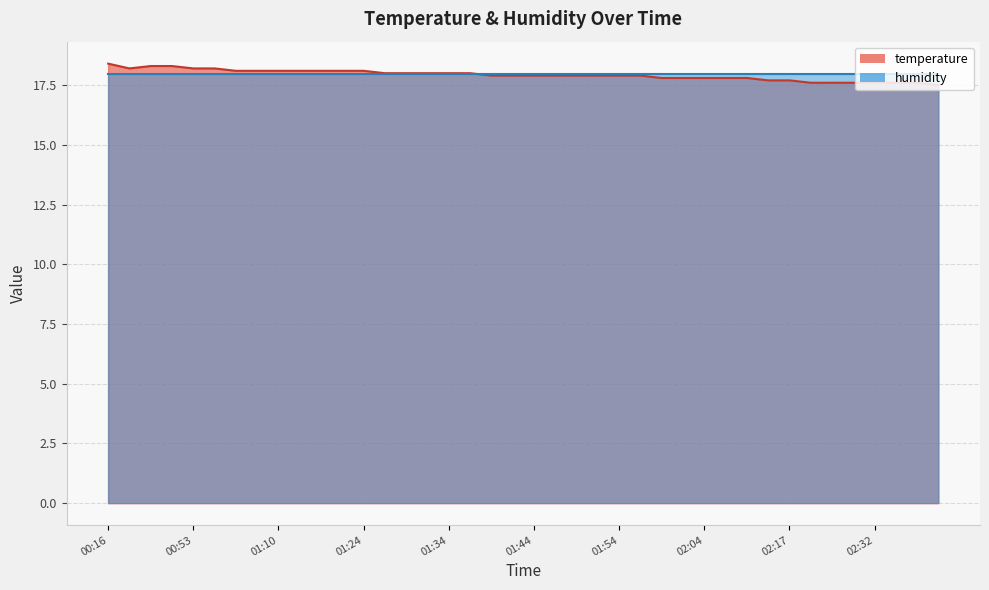

What is the value of the 18th point from the left?

18.0